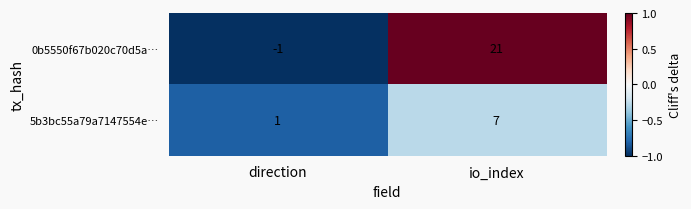

What is the total value across all series at io_index?

28